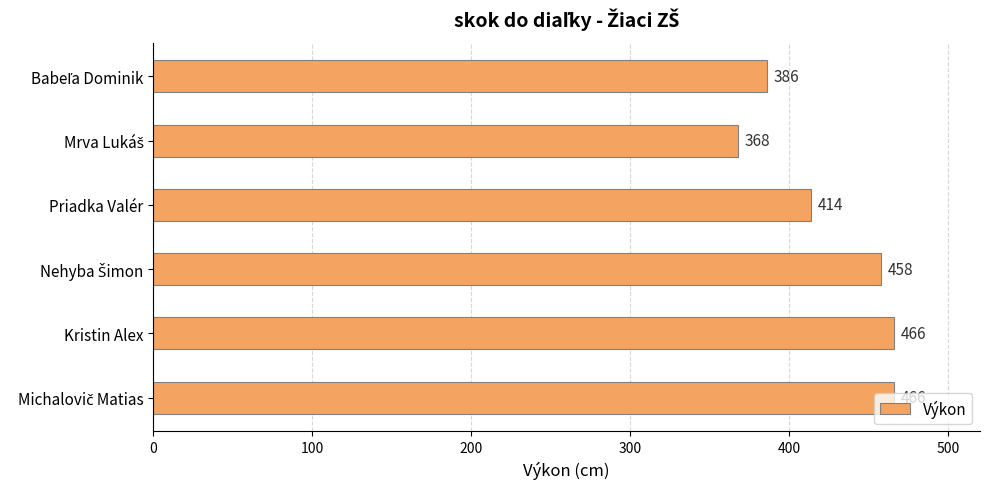

What is the sum of all values?

2558